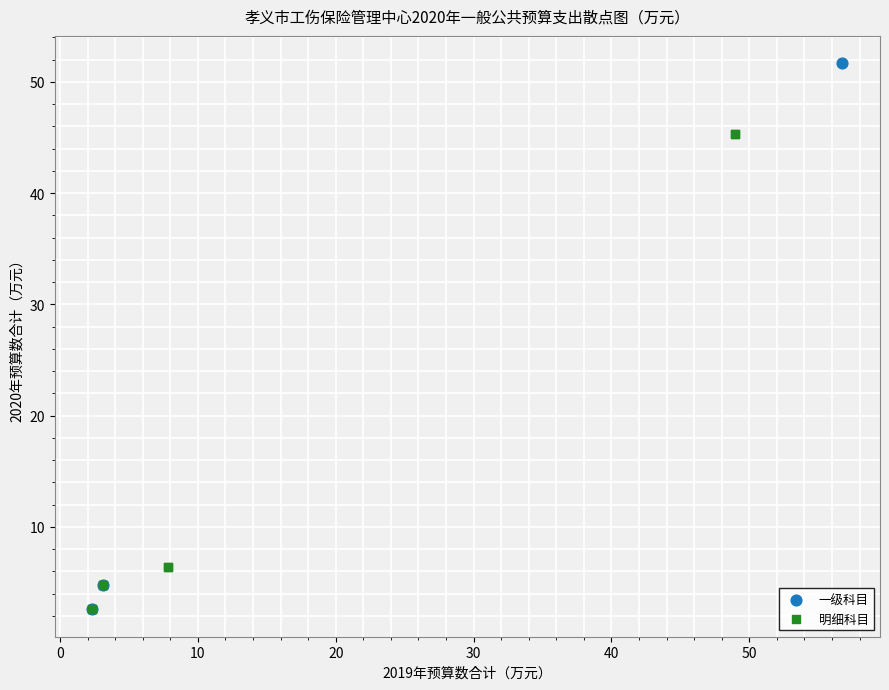

Which series has the widest spread of Y values?

一级科目